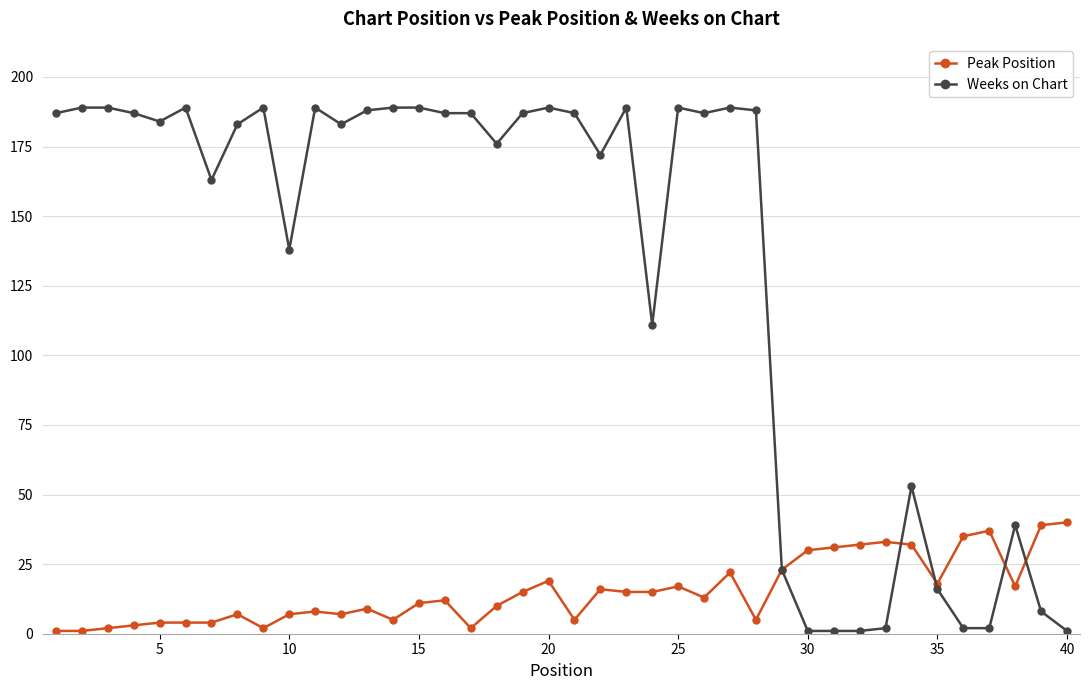

True or false: Peak Position has more than 2 interior local peaks.

True